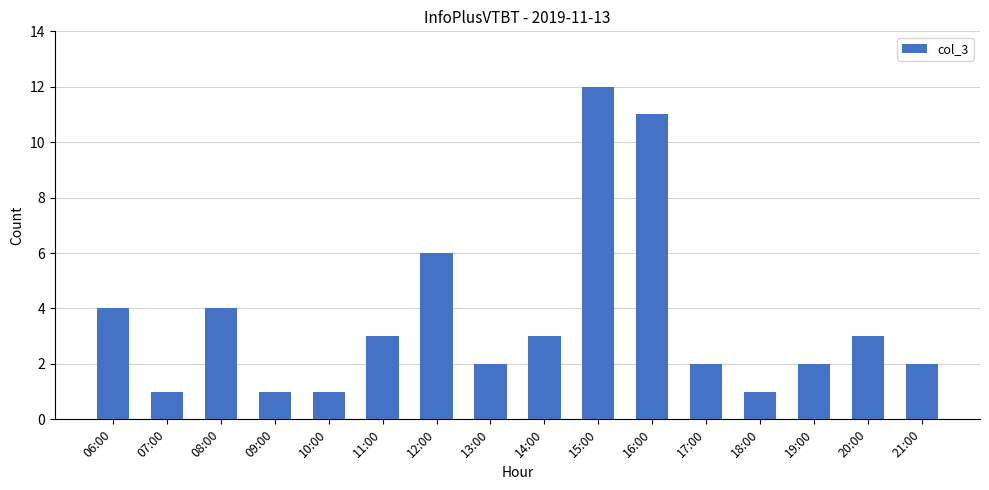

How many data points are less than 3?

8